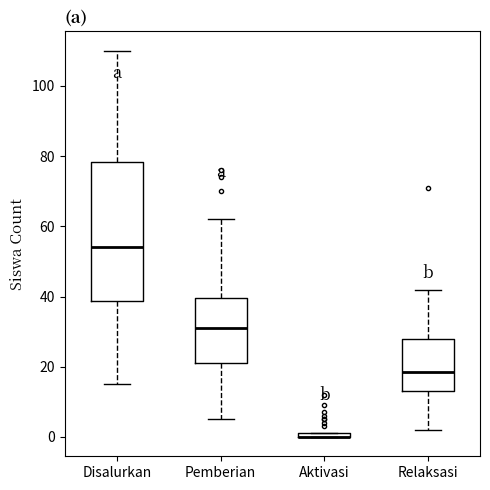

Comparing the boxes themselves (not the whiskers), which one is the tallest?

Disalurkan